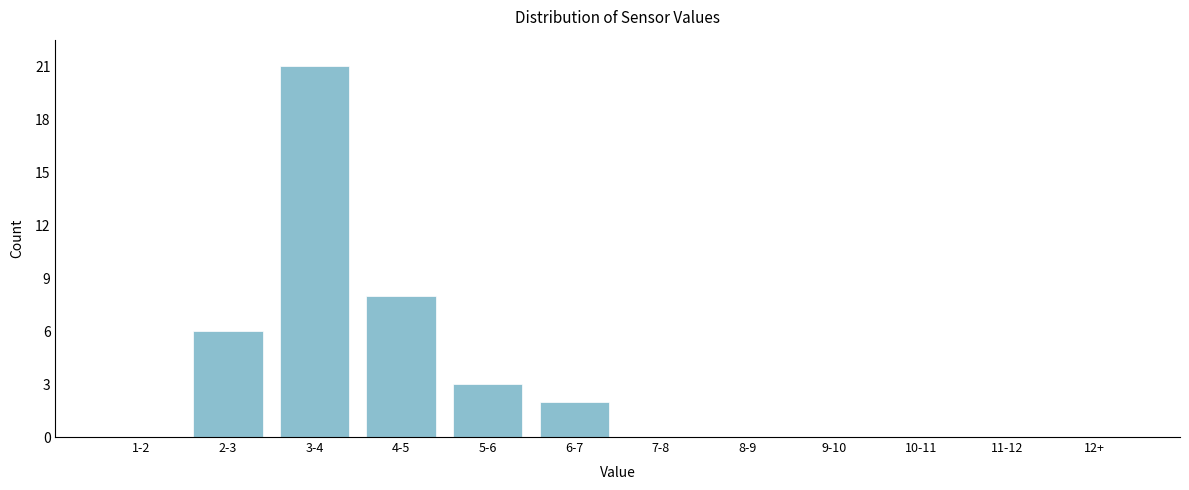

Reading left to right, list all the values displayed in this chart.

1-2=0	2-3=6	3-4=21	4-5=8	5-6=3	6-7=2	7-8=0	8-9=0	9-10=0	10-11=0	11-12=0	12+=0